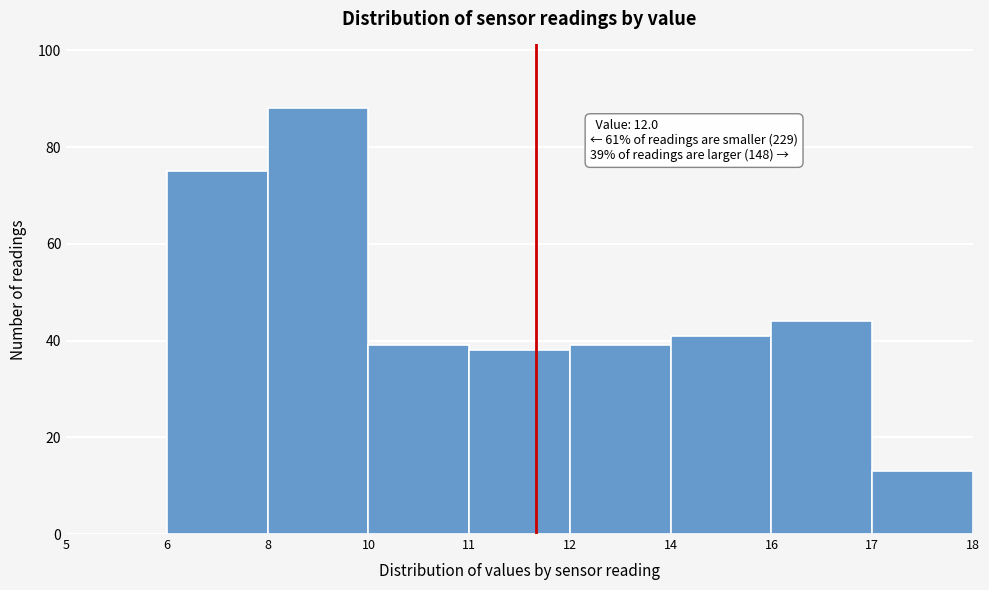

Reading left to right, what are all the values shown in this chart?

5=0	6=75	8=88	10=39	11=38	12=39	14=41	16=44	17=13